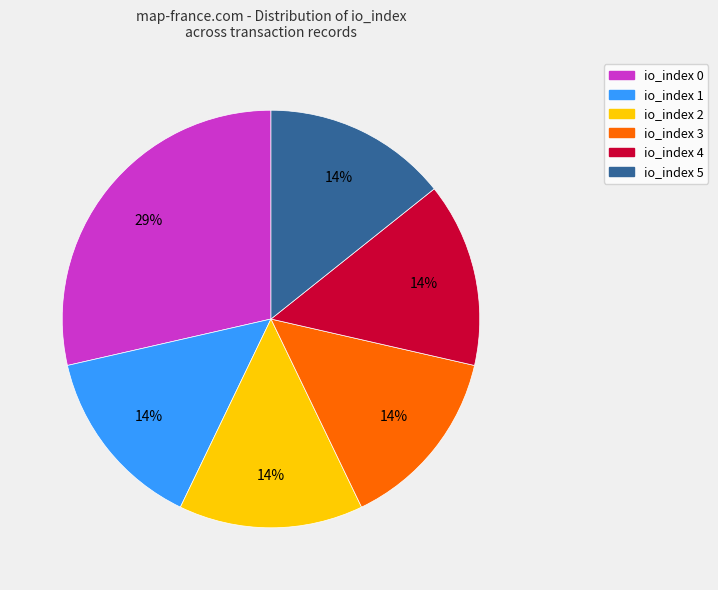

True or false: io_index 0 accounts for 29% of the total.

True